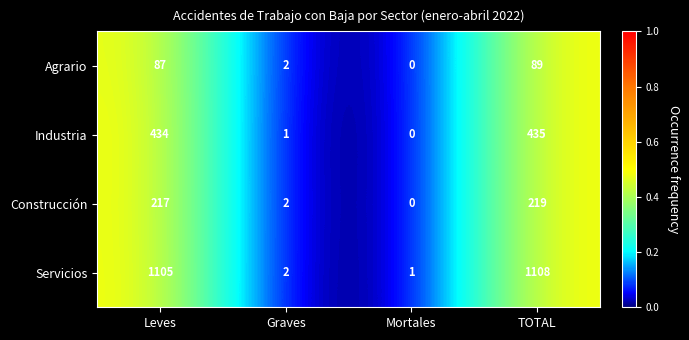

What value does the Agrario series have at Leves, to the nearest 10?

90